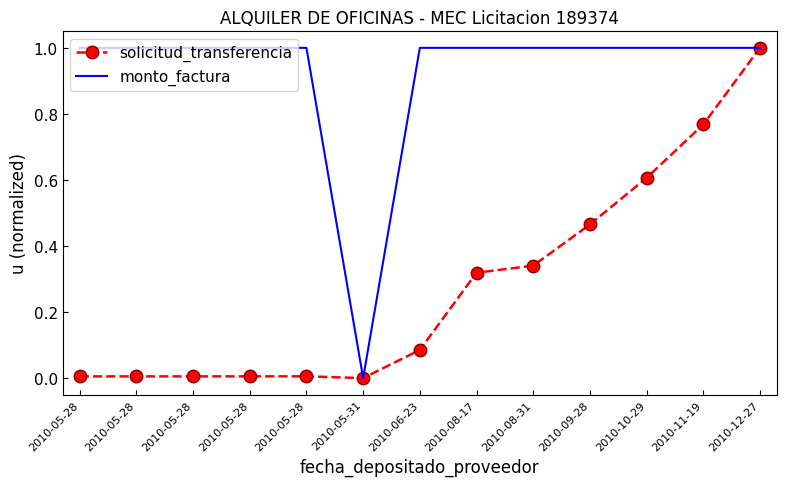

Reading left to right, extract all data points from this chart.

solicitud_transferencia: 0.0	0.0	0.0	0.0	0.0	0.0	0.1	0.3	0.3	0.5	0.6	0.8	1.0
monto_factura: 1.0	1.0	1.0	1.0	1.0	0.0	1.0	1.0	1.0	1.0	1.0	1.0	1.0